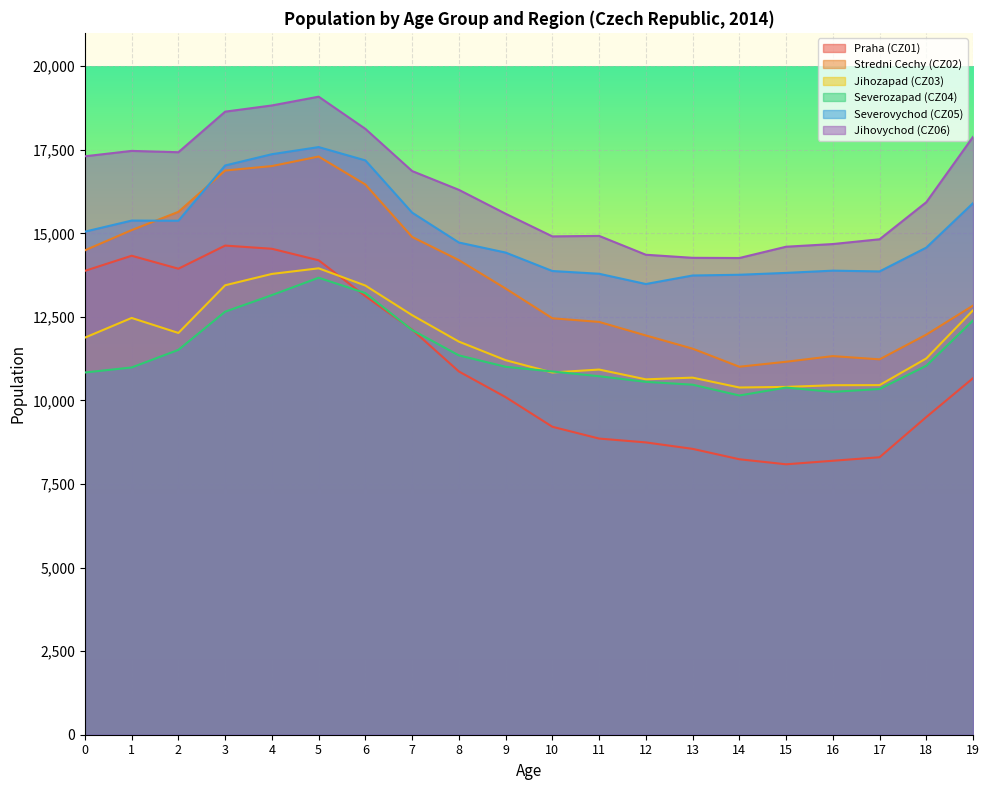

Is it true that Praha (CZ01) equals 22534 at 0?

False